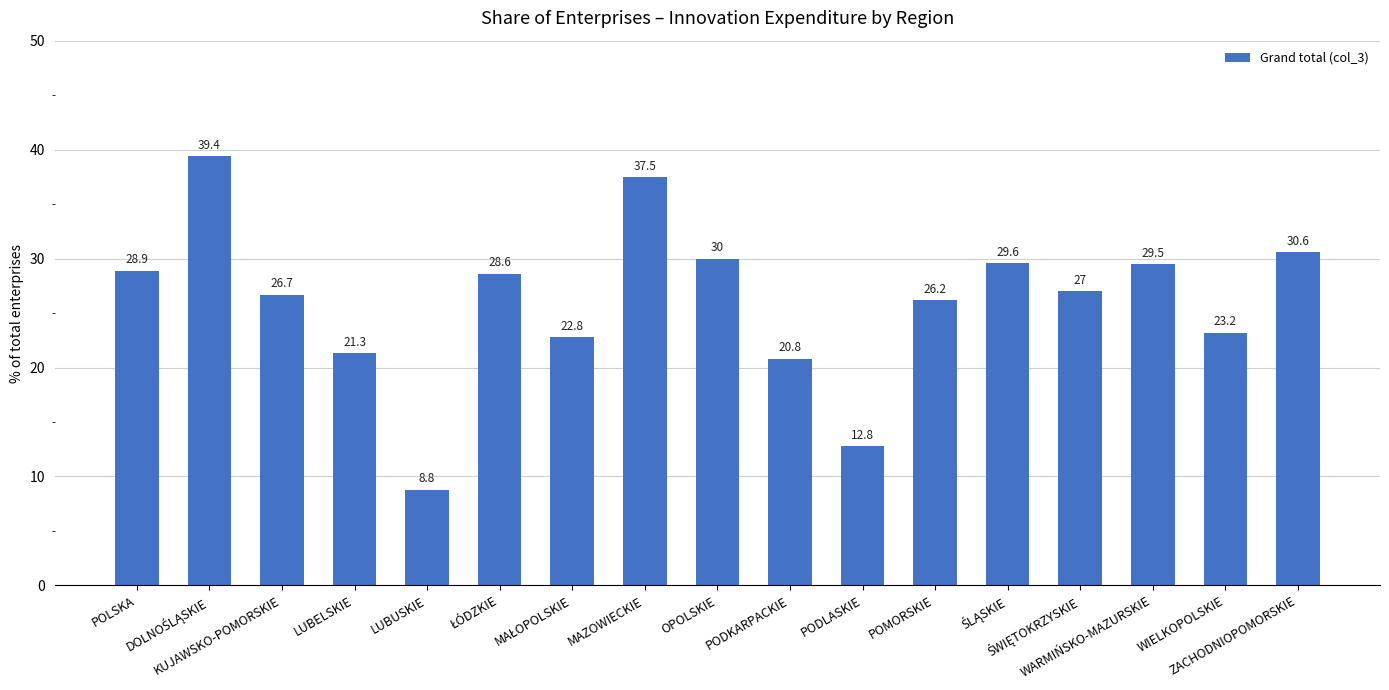

What is the greatest value displayed?

39.4